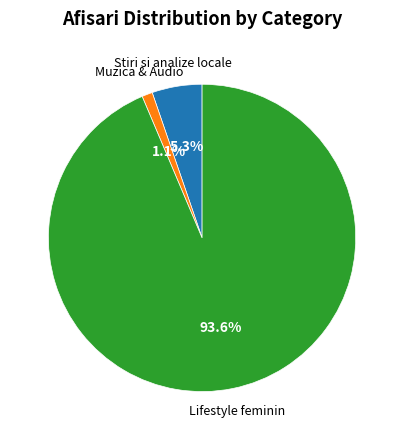

Is there any slice that represents more than half of the pie?

Yes